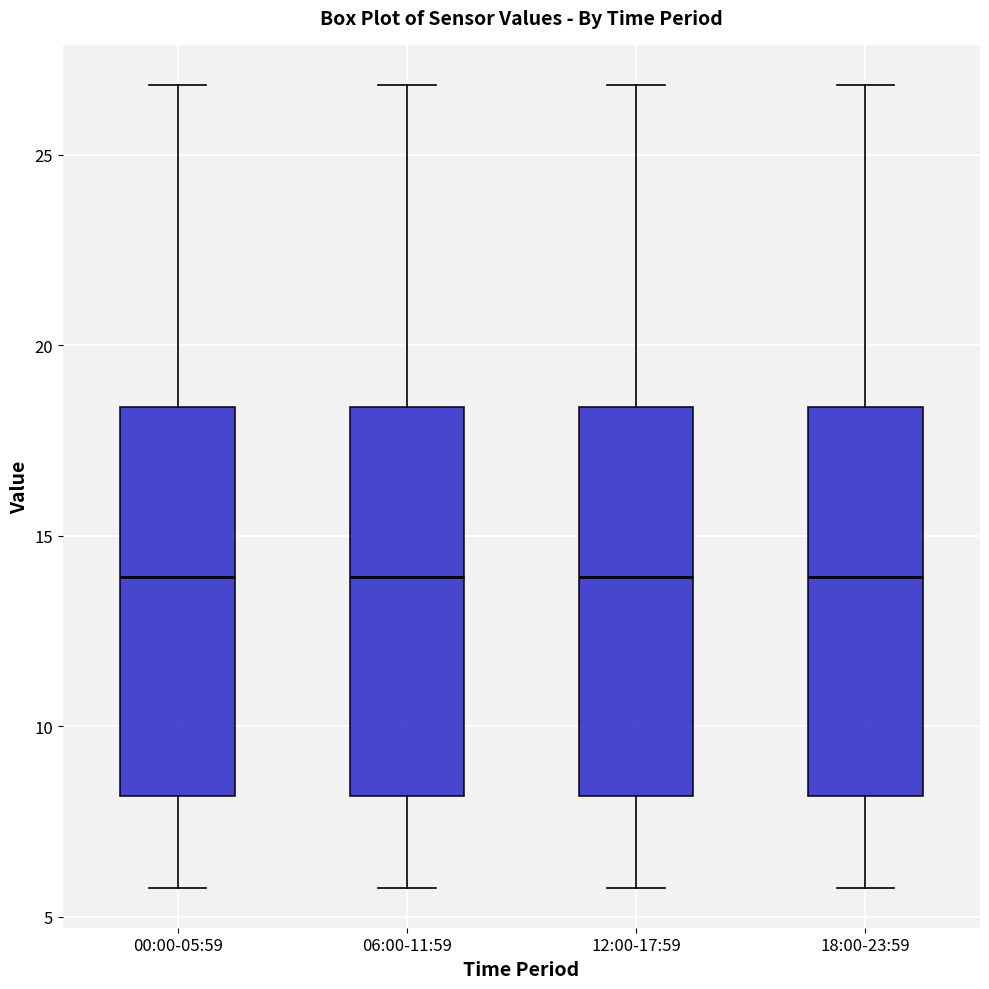

Reading left to right, transcribe this box plot: for each box, give where its median line is, the range the box spans, and where its two whiskers end, as read against the y-axis. The values are not printed on the chart, so give them approximately, as read against the axis.

00:00-05:59: median 14.0, box 8.0 to 18.5, whiskers 6.0 to 27.0
06:00-11:59: median 14.0, box 8.0 to 18.5, whiskers 6.0 to 27.0
12:00-17:59: median 14.0, box 8.0 to 18.5, whiskers 6.0 to 27.0
18:00-23:59: median 14.0, box 8.0 to 18.5, whiskers 6.0 to 27.0